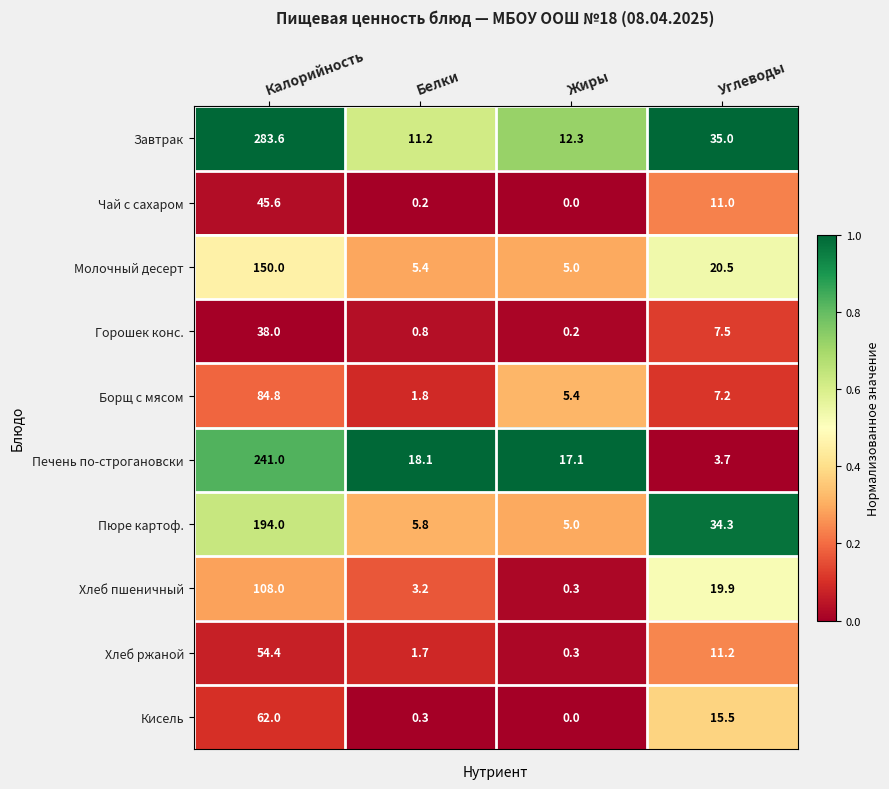

What is the difference between the maximum and minimum values in the Чай с сахаром series?

45.6